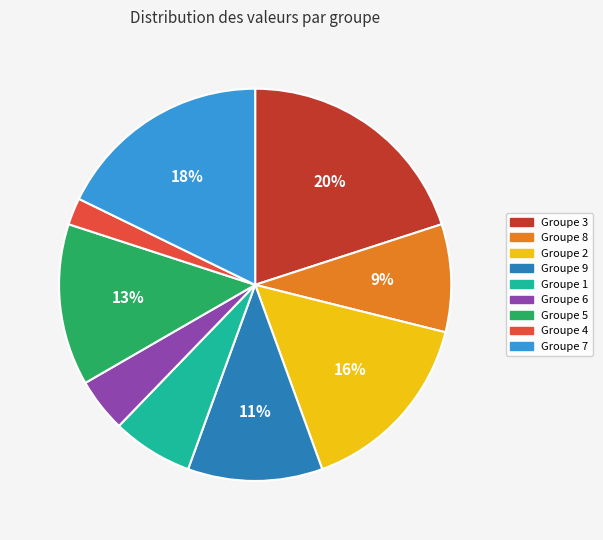

True or false: Groupe 9 accounts for 16% of the total.

False